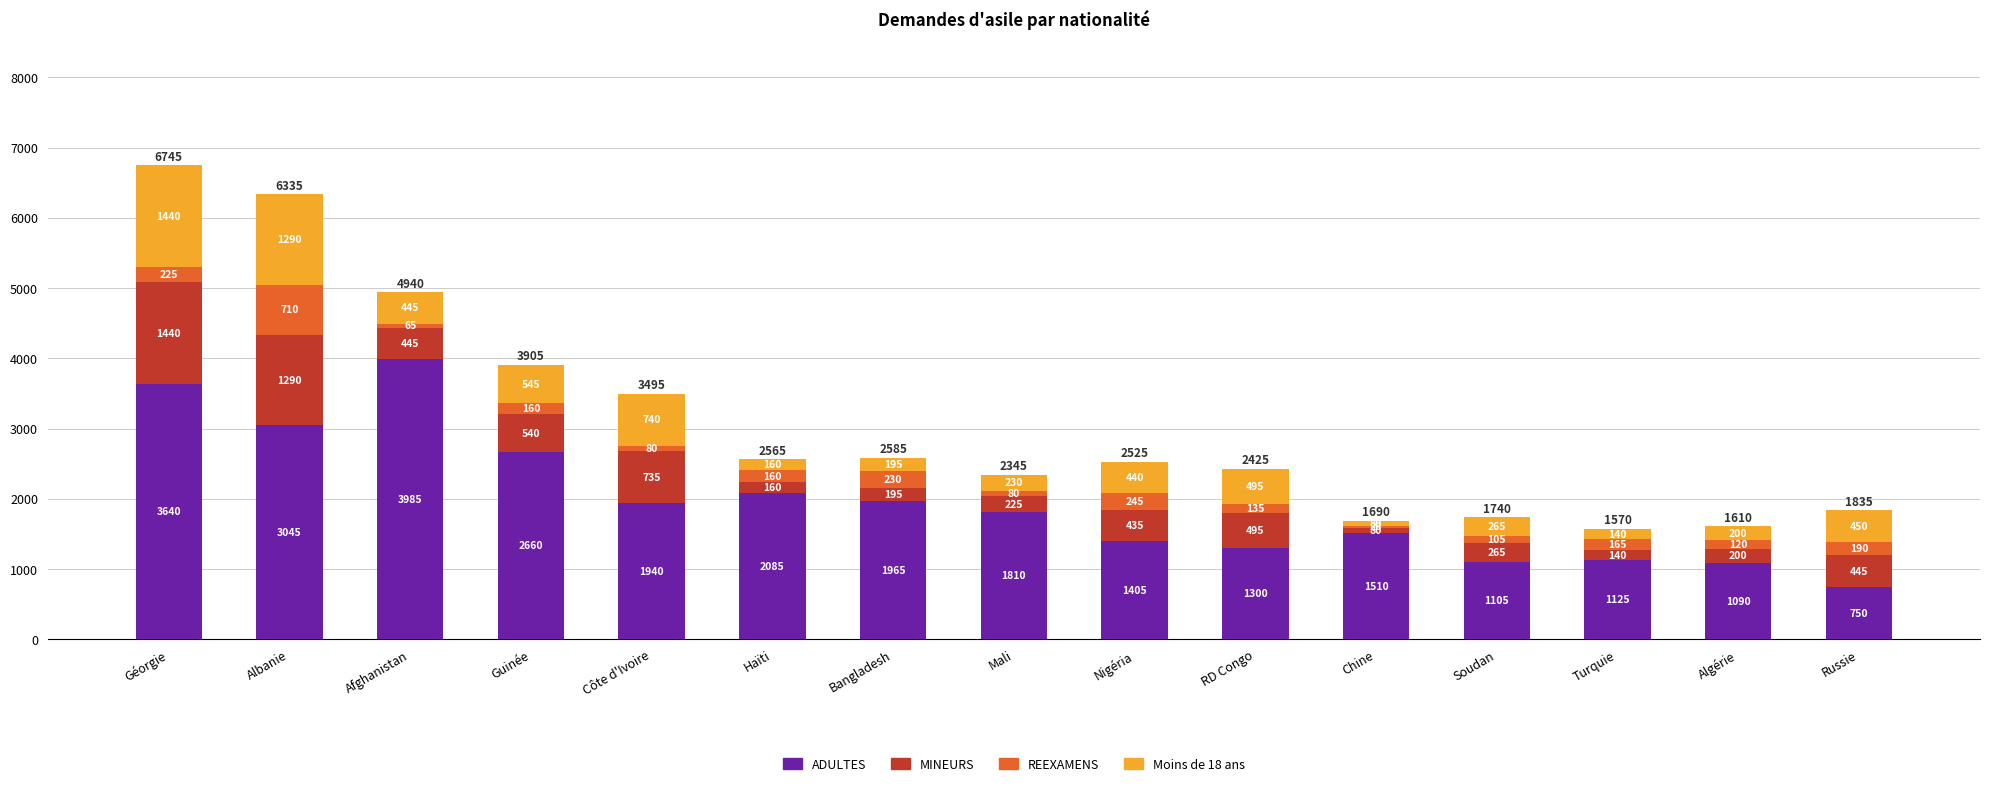

What is the sum of the ADULTES values at Soudan and RD Congo?

2405